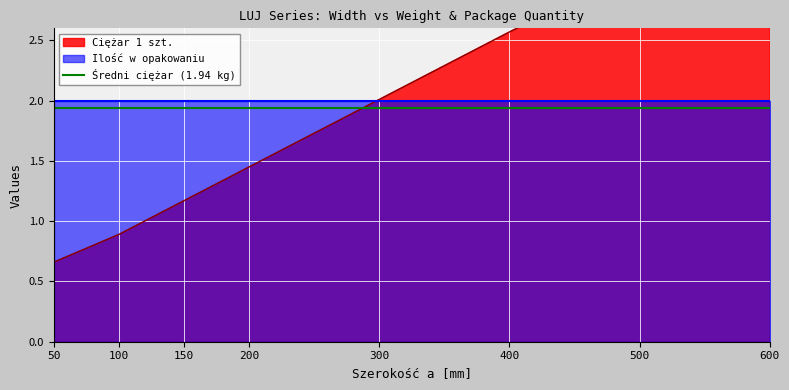

What is the difference between the second highest and second lowest values?

2.2